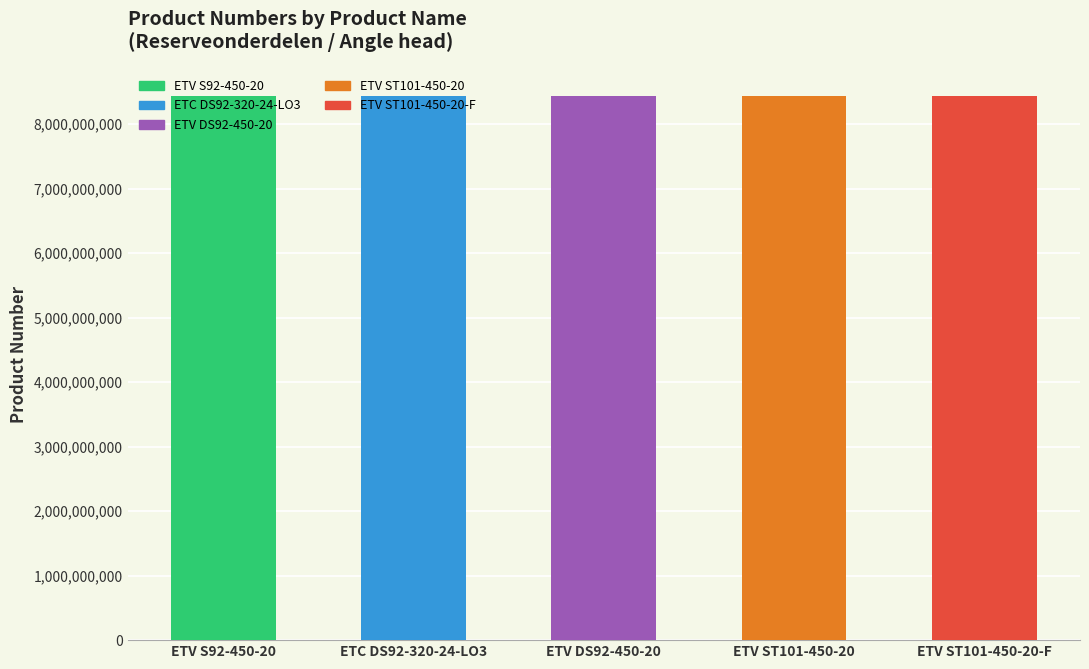

What is the ratio of the value at ETV DS92-450-20 to the value at ETV ST101-450-20-F?

1.0